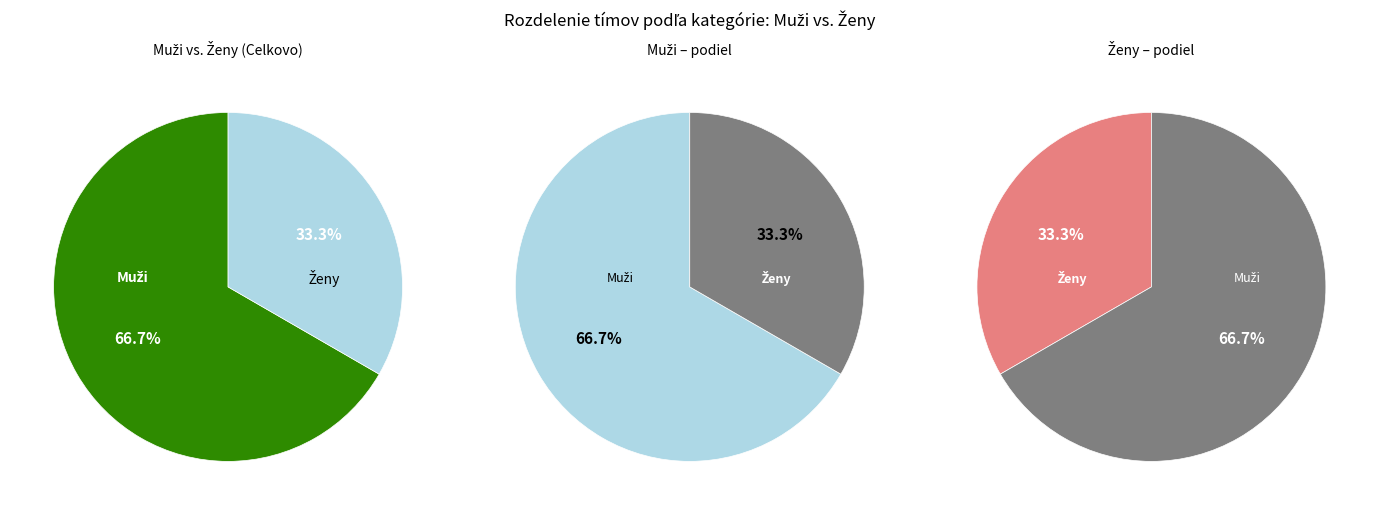

Which slice is the largest?

Muži